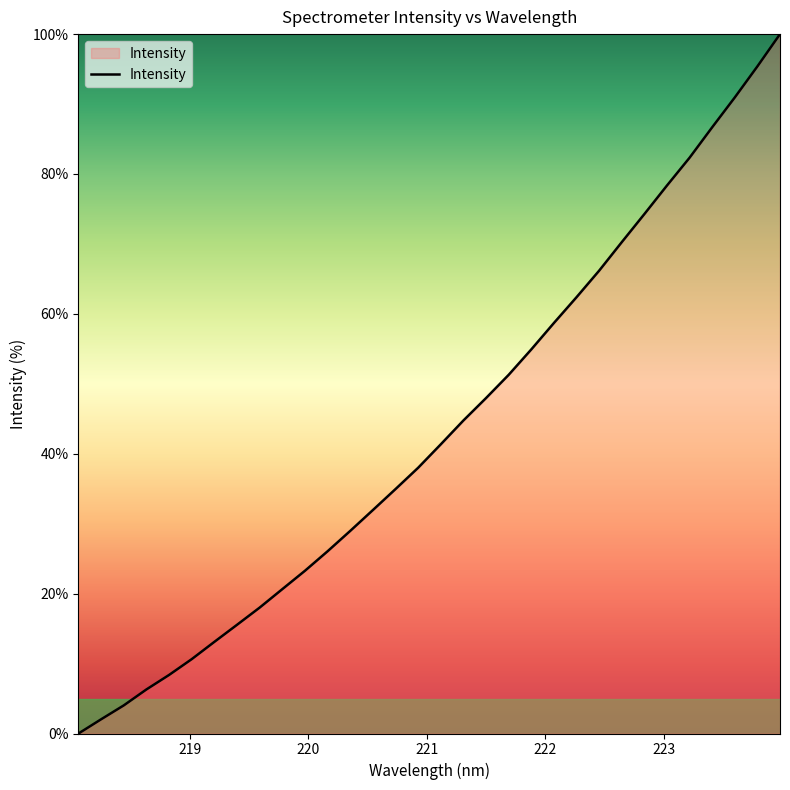

What is the maximum value shown in the chart?

100.0